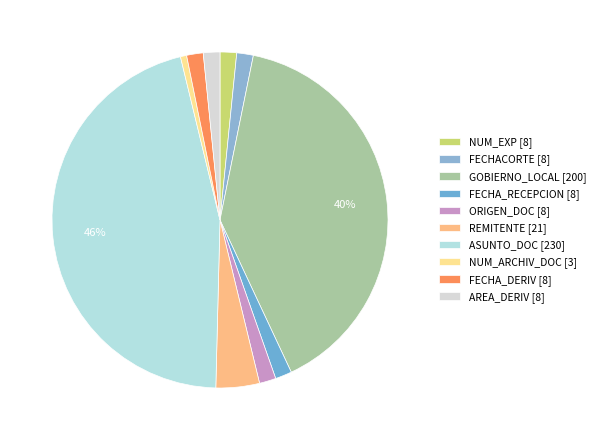

What is the ratio of the value at REMITENTE to the value at FECHA_RECEPCION?

2.6